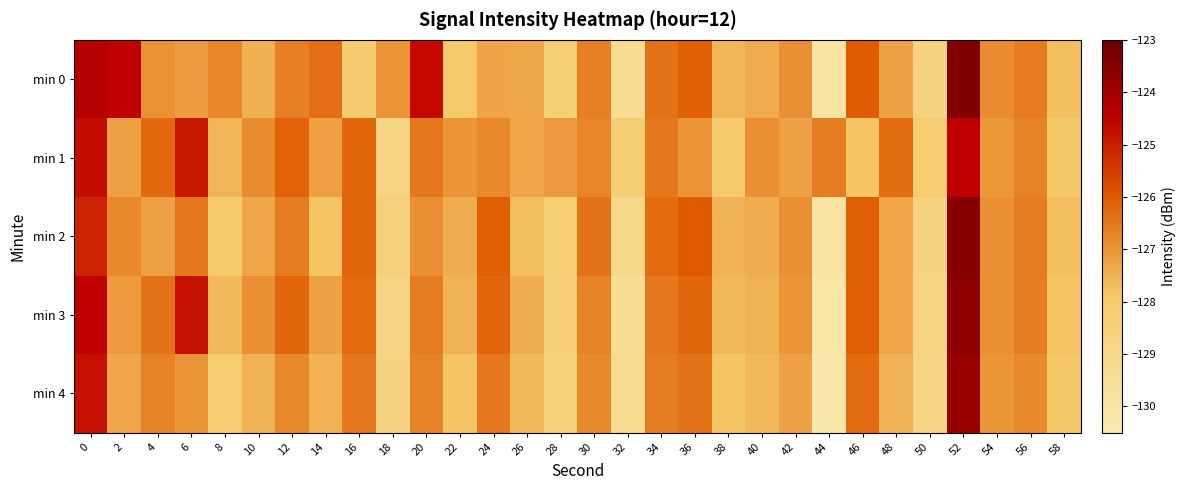

How many distinct data groups are displayed?

5